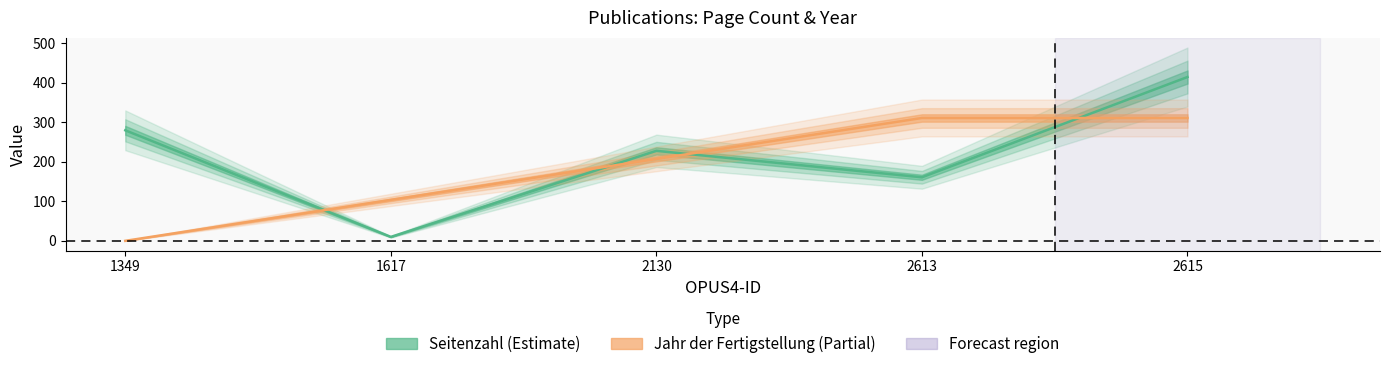

List the labels in order of Jahr der Fertigstellung value, smallest first.

1349, 1617, 2130, 2613, 2615